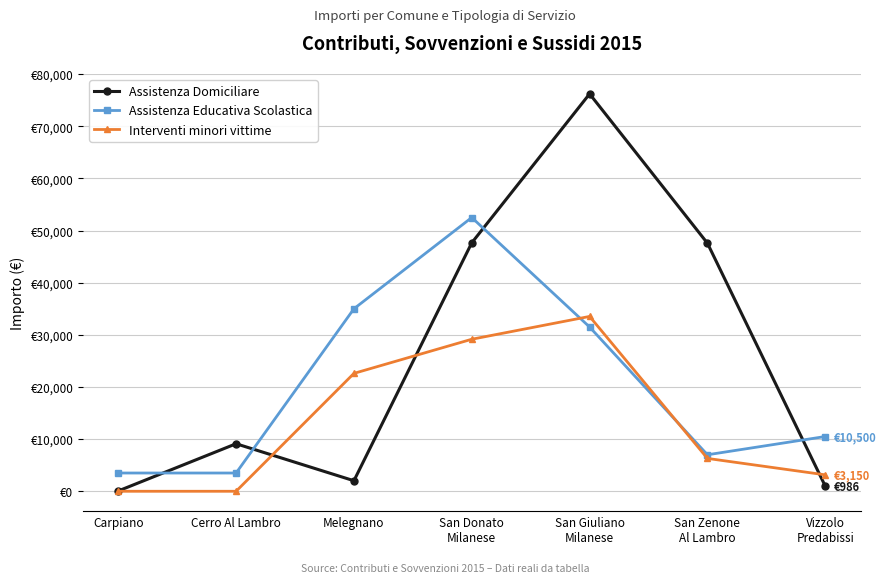

What are all the series names shown in the legend?

Assistenza Domiciliare, Assistenza Educativa Scolastica, Interventi minori vittime